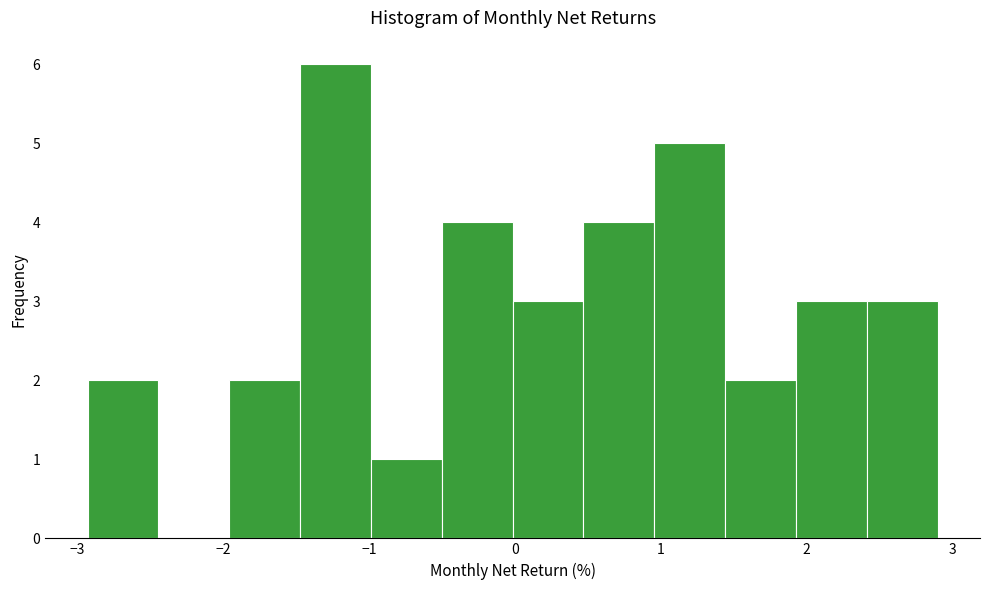

Which range on the x-axis has the tallest bar?

-1.5 to -1.0